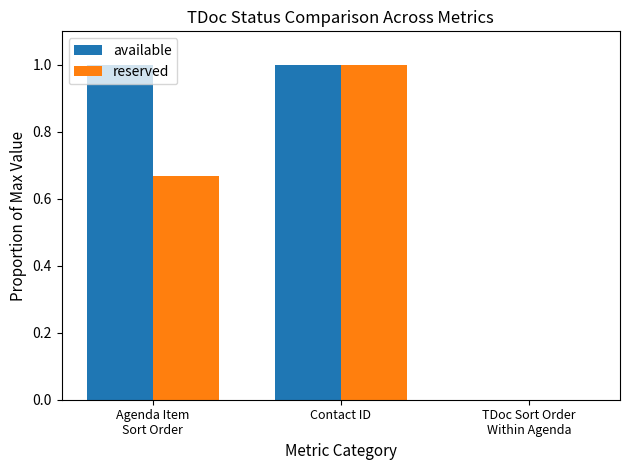

What is the sum of all reserved values?

1.7